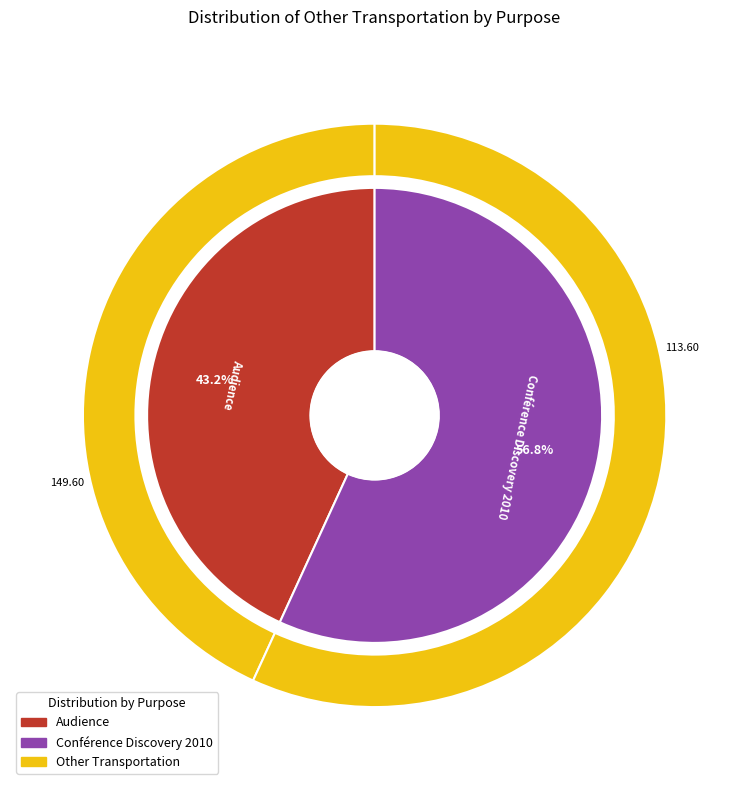

How much of the chart is everything except Conférence Discovery 2010?

43.2%